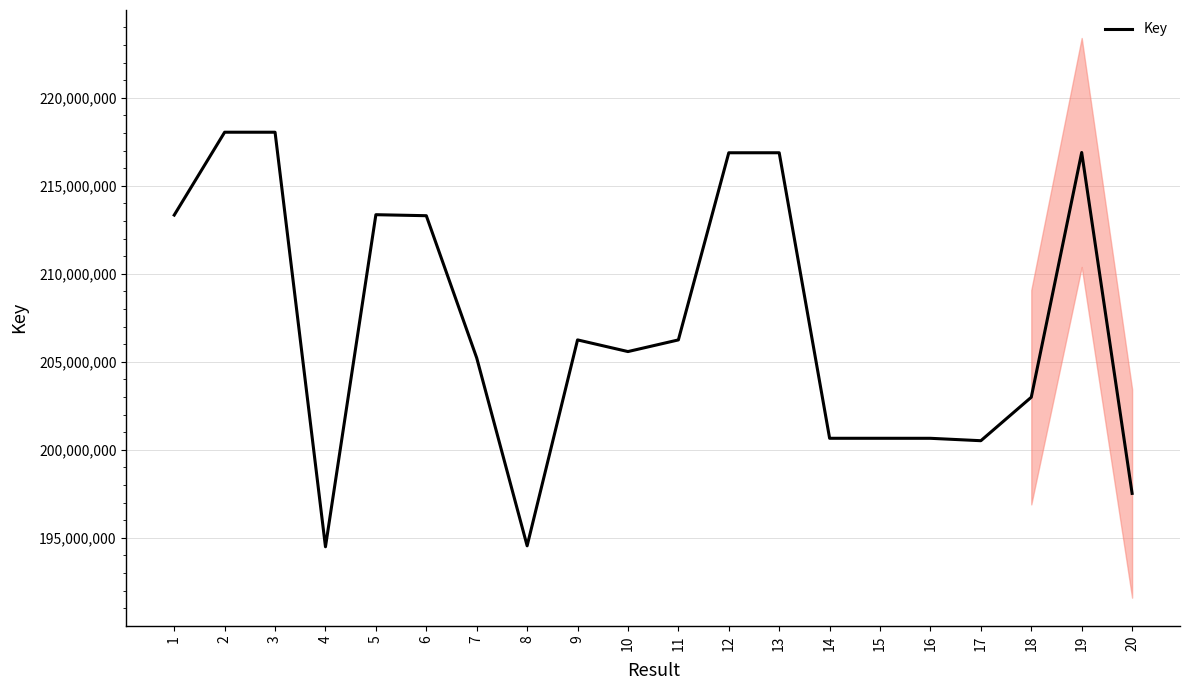

At which label is the value closest to 206269356?

9